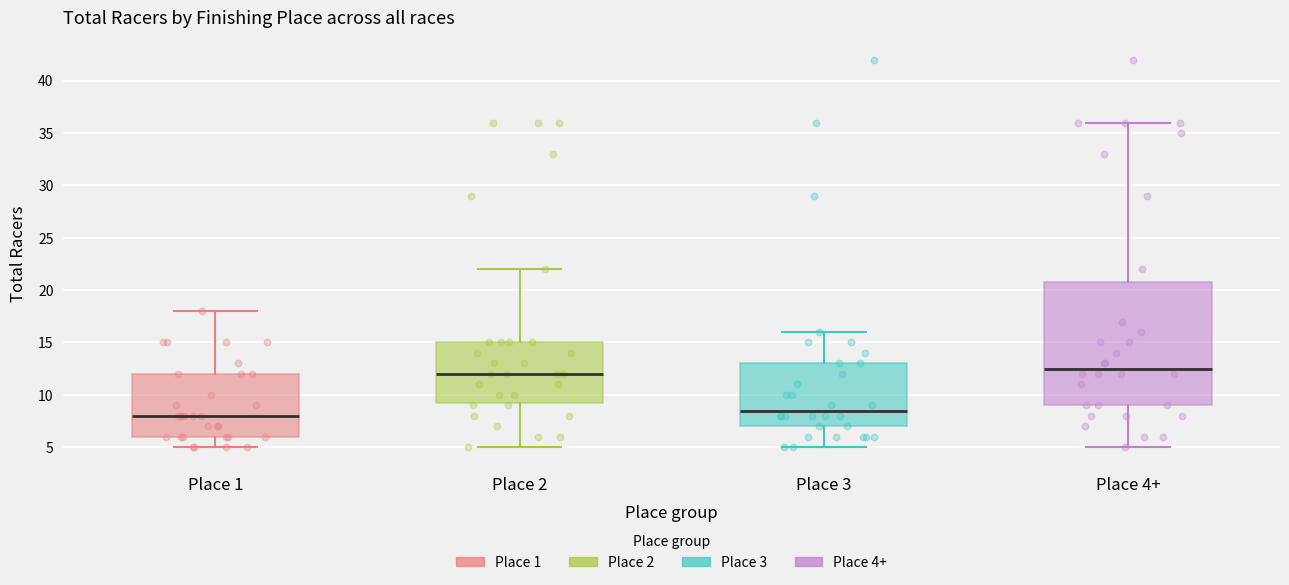

Reading left to right, read every box against the y-axis: the position of its median line, the range the box covers, and the ends of its whiskers. The values are not printed on the chart, so give them approximately, as read against the axis.

Place 1: median 8.0, box 6.0 to 12.0, whiskers 5.0 to 18.0
Place 2: median 12.0, box 9.5 to 15.0, whiskers 5.0 to 22.0
Place 3: median 8.5, box 7.0 to 13.0, whiskers 5.0 to 16.0
Place 4+: median 12.5, box 9.0 to 21.0, whiskers 5.0 to 36.0